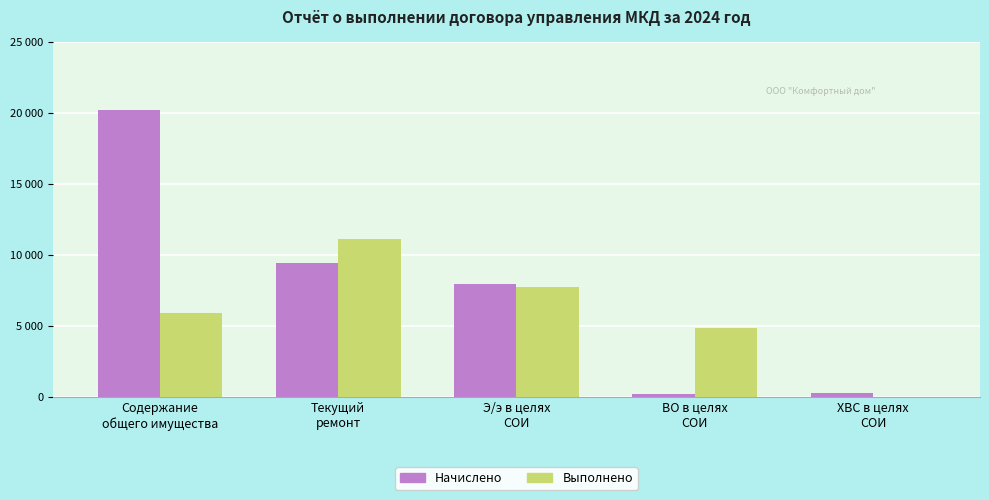

What is the maximum value shown in the chart?

20209.8